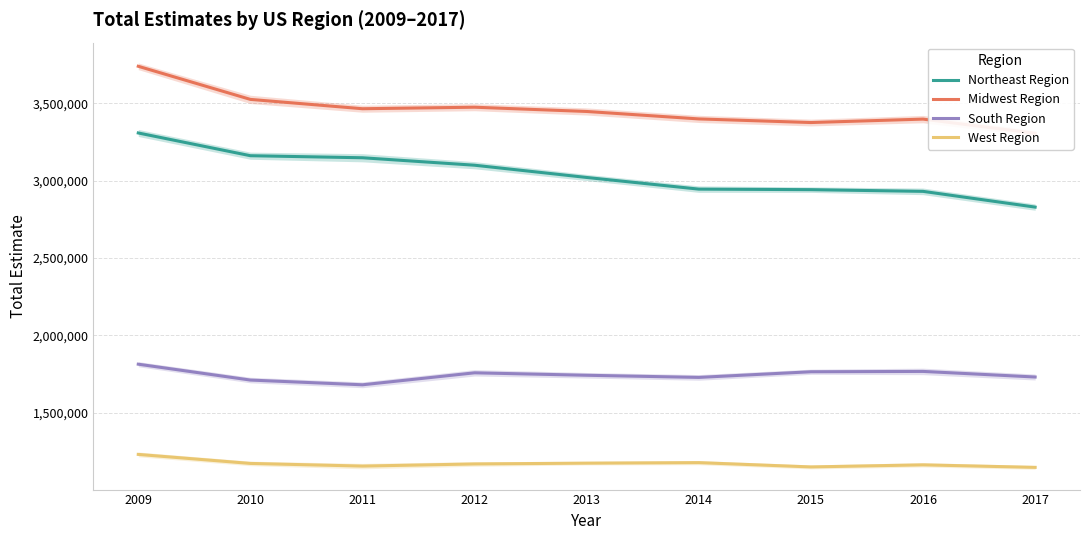

The value of South Region at 2014 is 2939319. True or false?

False